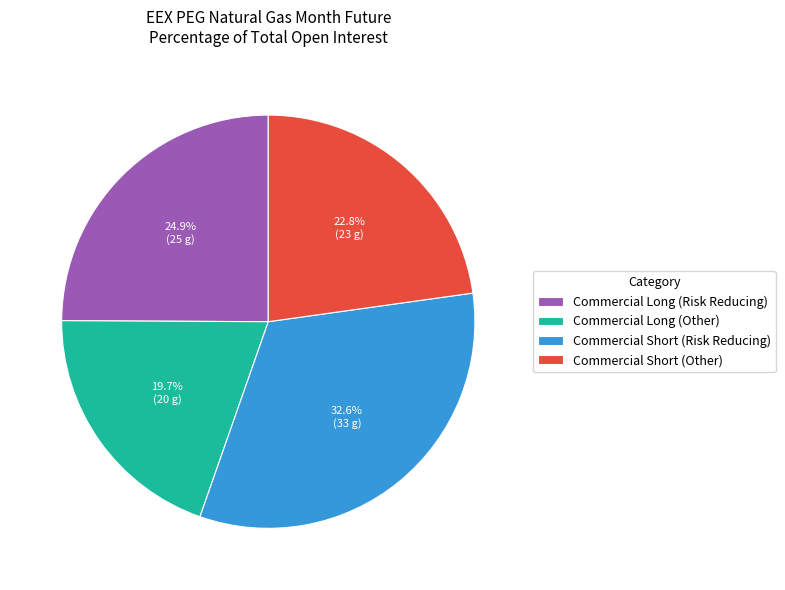

To the nearest percent, what percentage of the pie is Commercial Long (Risk Reducing)?

25%